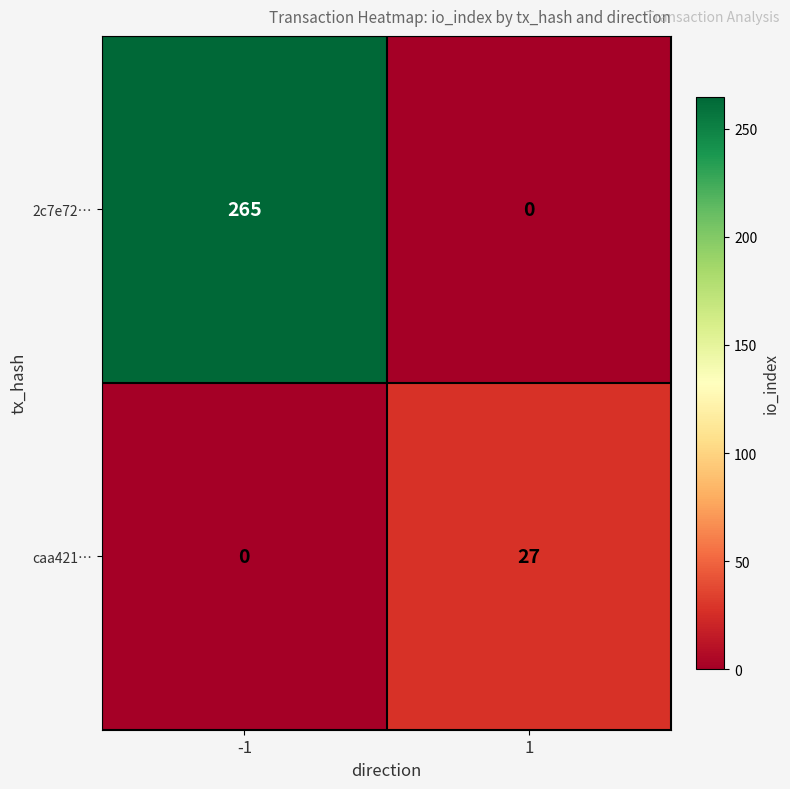

What is the difference between the maximum and minimum values in the 2c7e72… series?

265